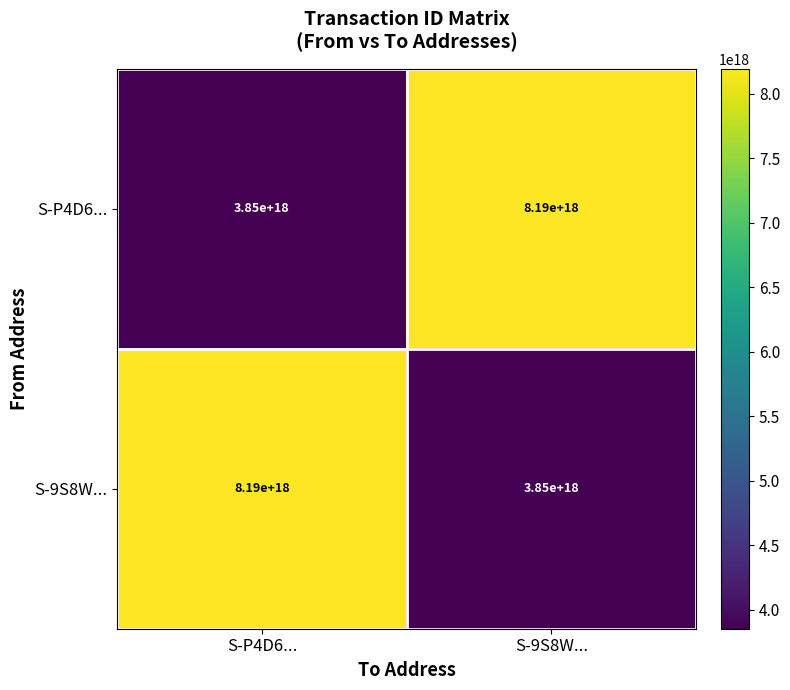

At S-P4D6..., list the series in order from largest to smallest.

S-9S8W..., S-P4D6...